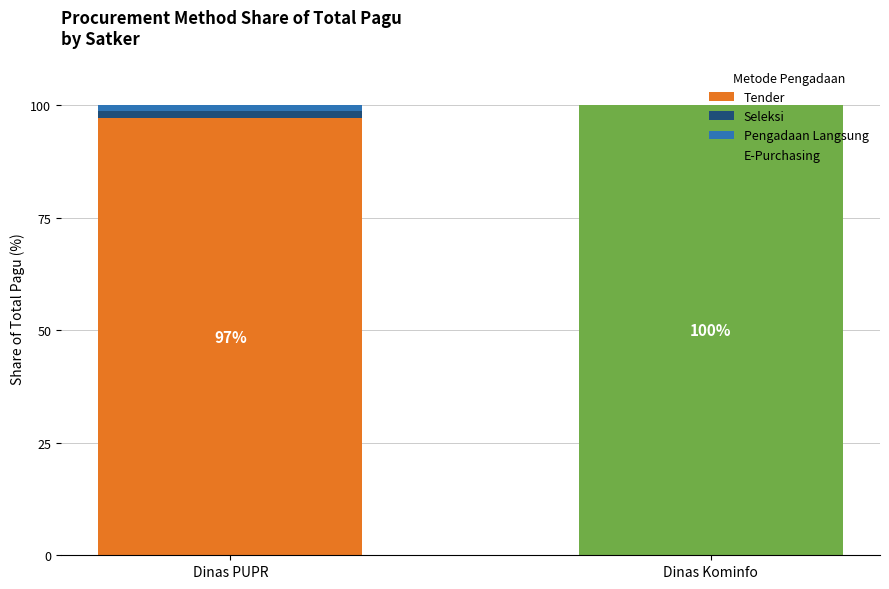

At which label does Tender reach its peak?

Dinas PUPR